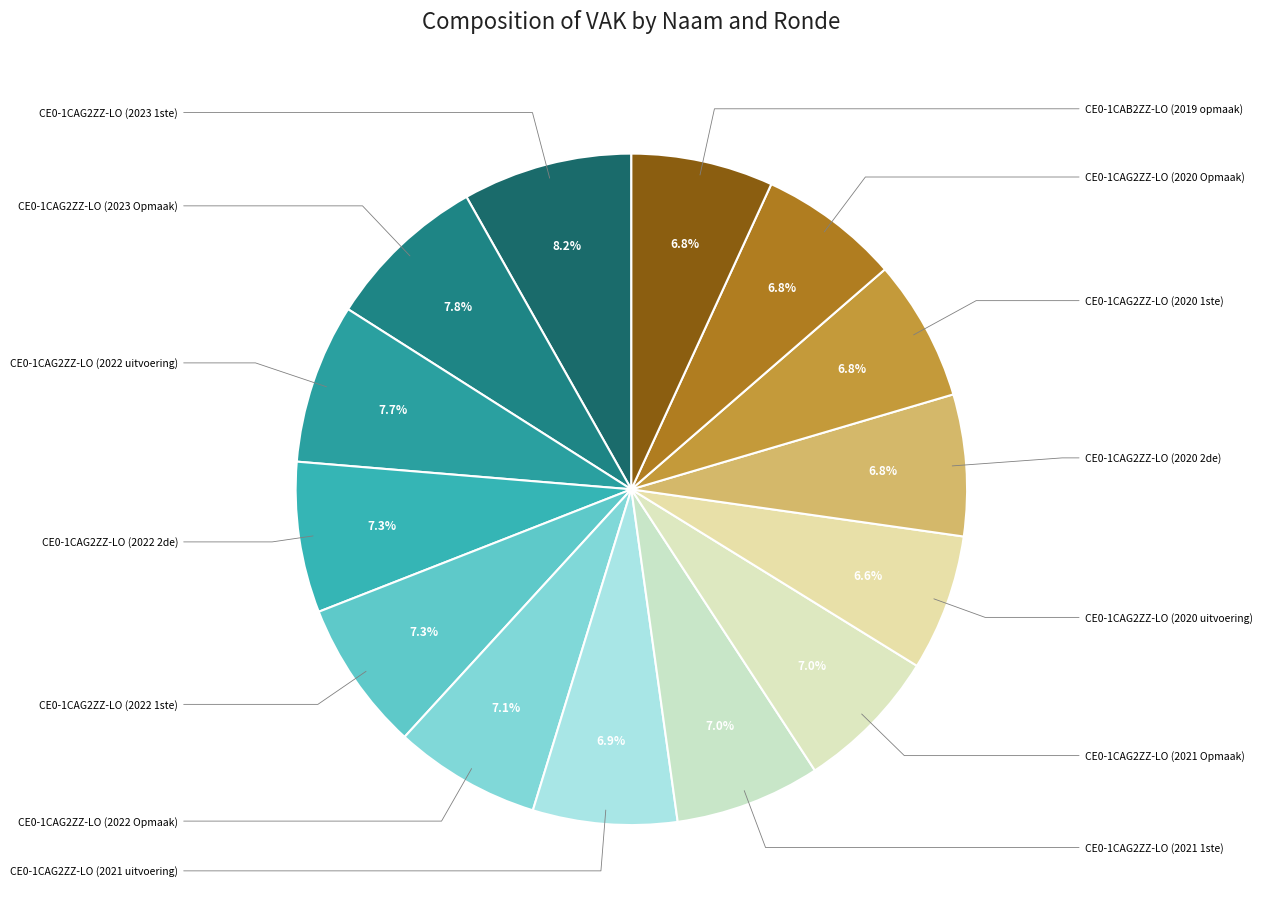

How many slices are in this pie chart?

14